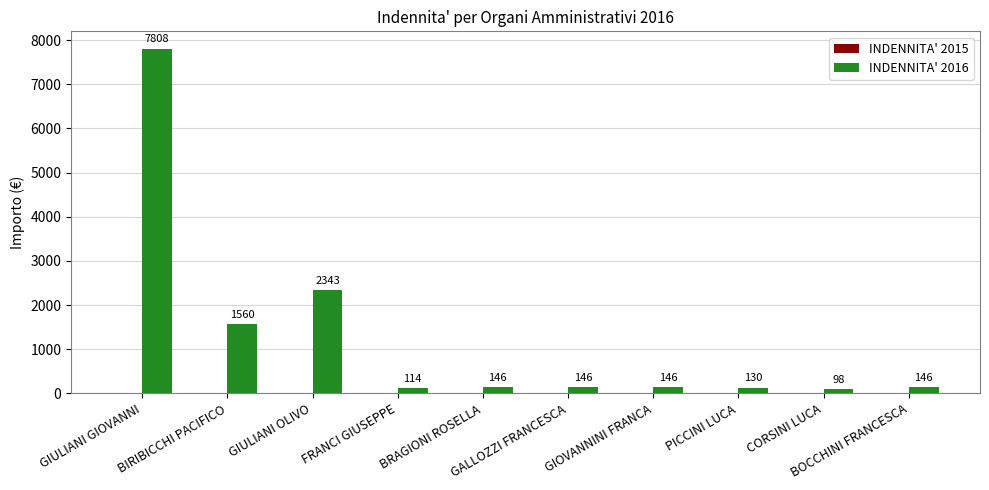

What is the smallest value displayed?

97.6